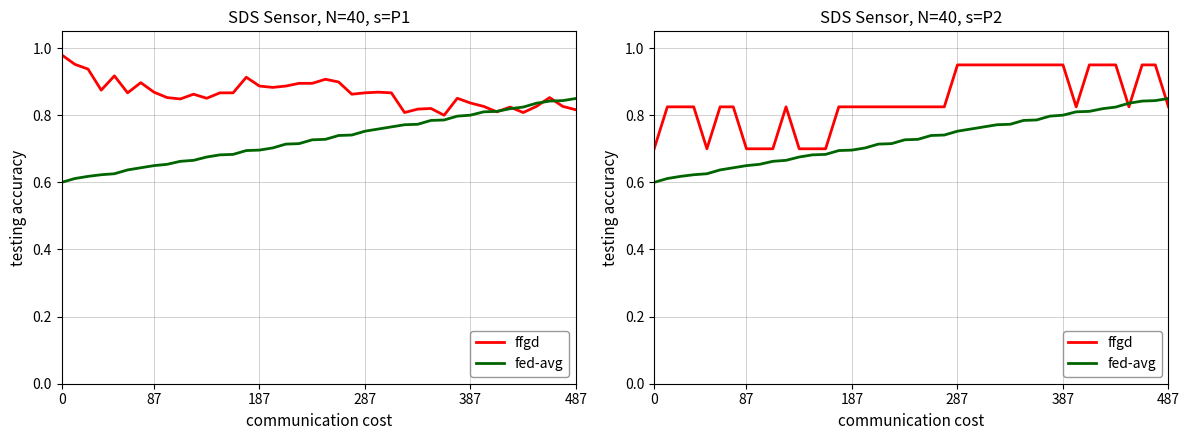

Between 15 and 36, which is larger?

15